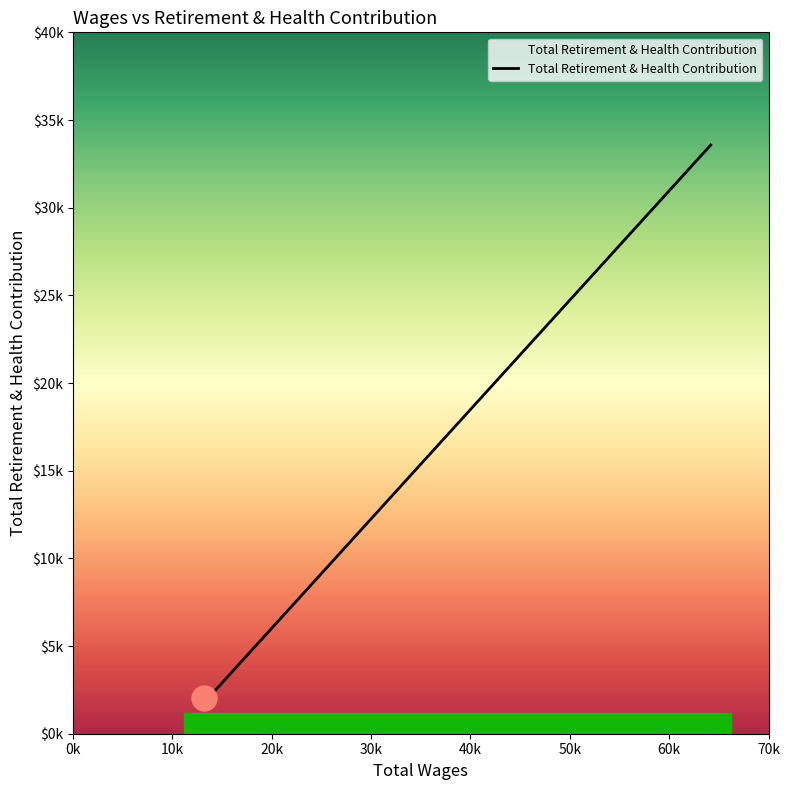

What is the smallest value displayed?

2060